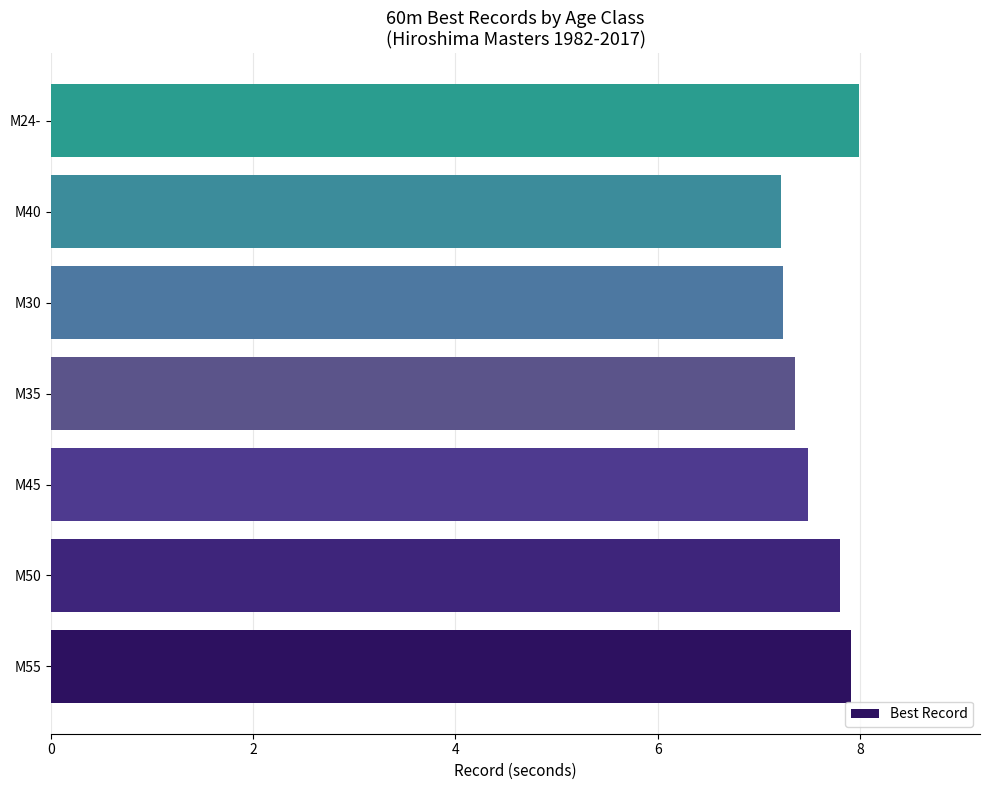

What is the greatest value displayed?

8.0